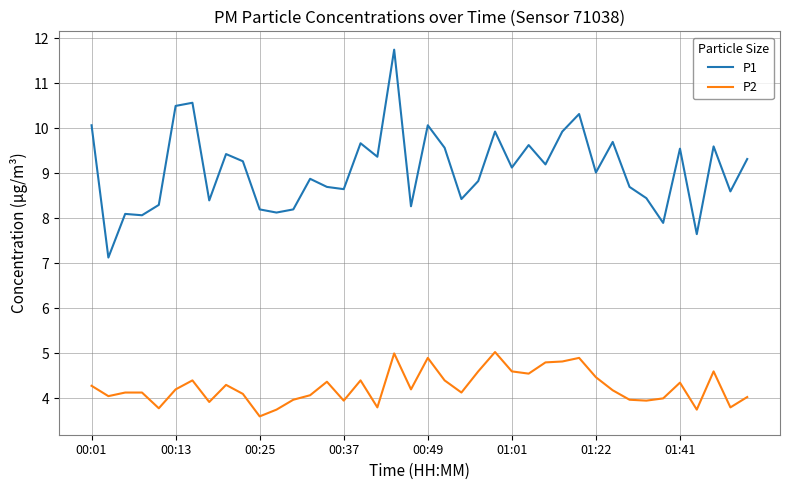

Which series has the largest total across all categories?

P1